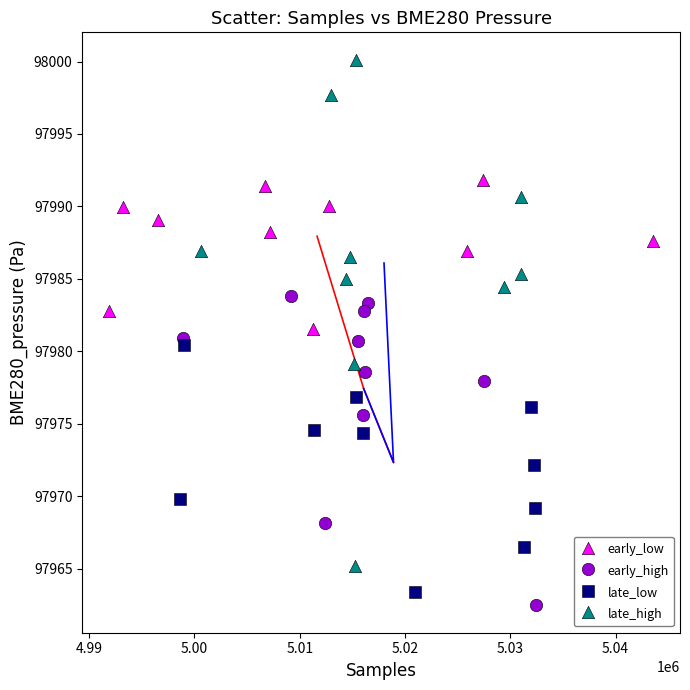

What are all the series names shown in the legend?

early_low, early_high, late_low, late_high